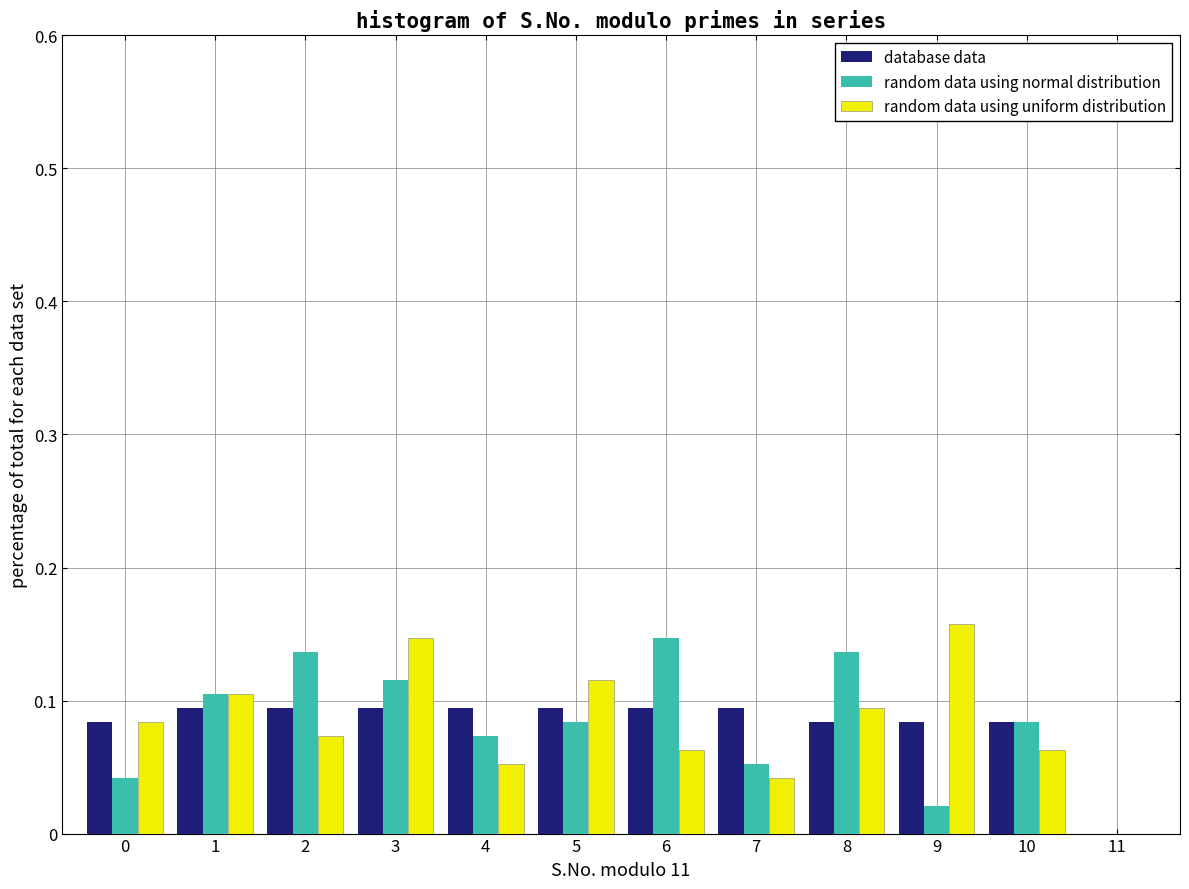

Is the value of random data using normal distribution at 0 greater than the value of database data at 2?

No